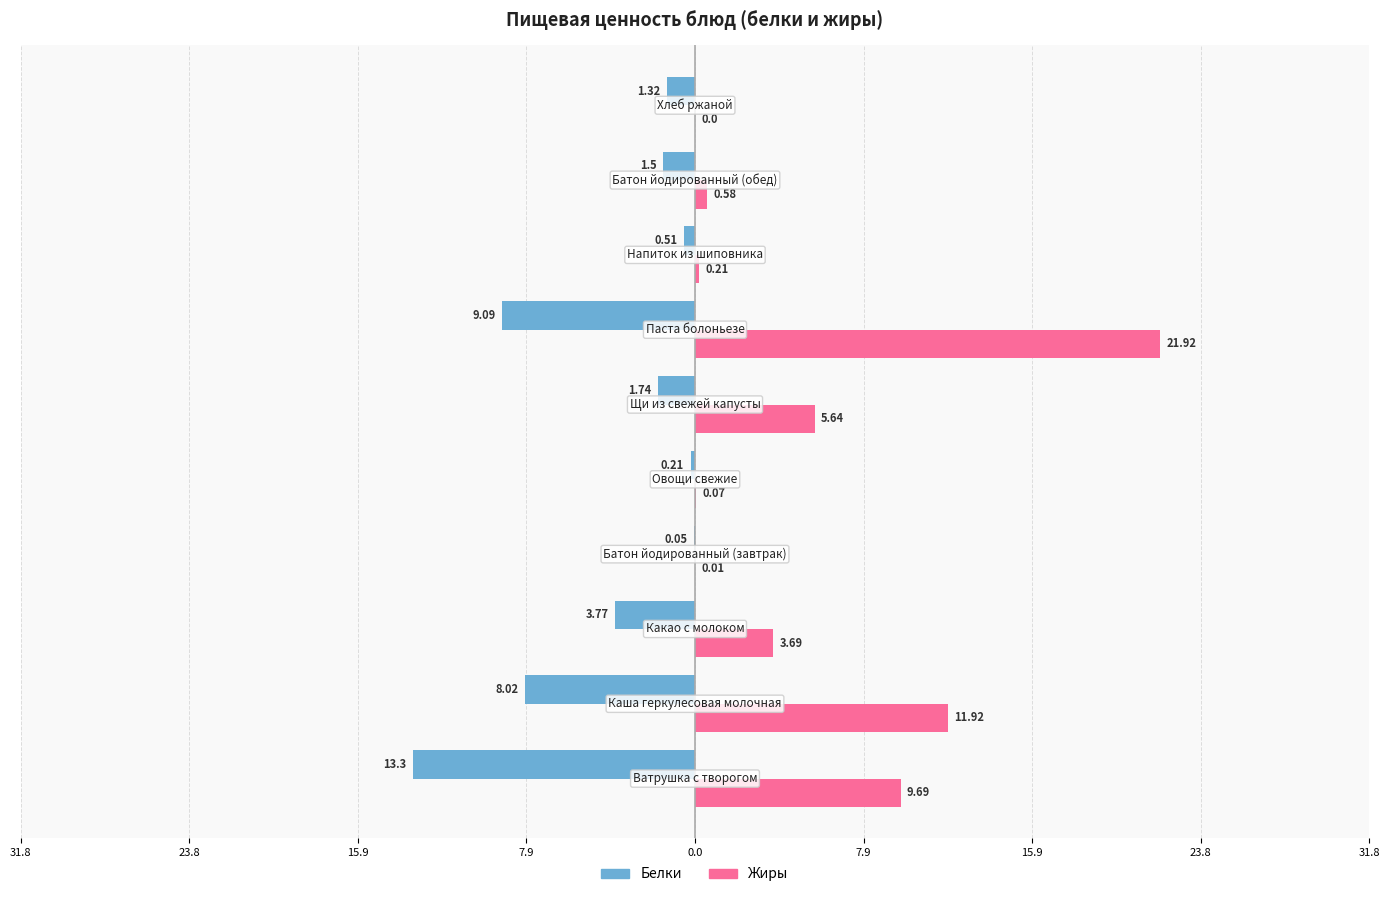

What are all the series names shown in the legend?

Белки, Жиры